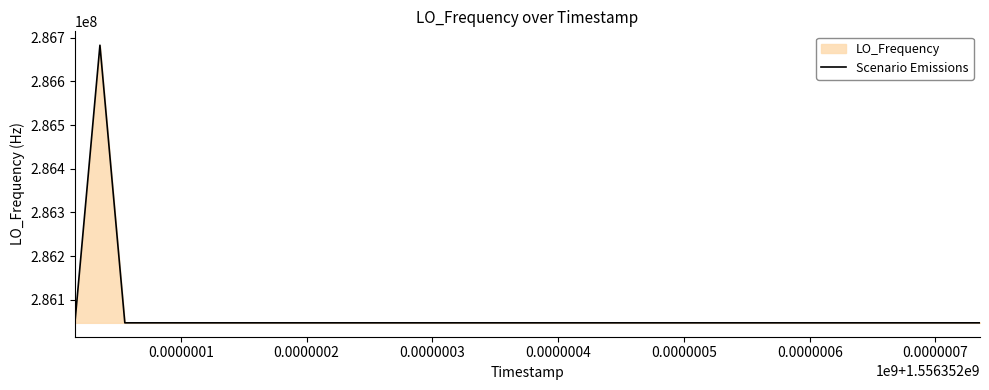

Reading left to right, list all the values displayed in this chart.

286046999.8	286682708.1	286047000.5	286047000.7	286046999.9	286047000.4	286047000.4	286047000.4	286047000.3	286047000.5	286047000.4	286047000.3	286047000.0	286047000.2	286047000.1	286047000.2	286047000.1	286047002.5	286047002.5	286047000.1	286046999.8	286046999.7	286047002.7	286047000.1	286047002.6	286046999.7	286047002.8	286046999.9	286047002.7	286047002.7	286047002.7	286047002.7	286047000.2	286047002.8	286047002.3	286047002.3	286047000.2	286047002.7	286046999.7	286046999.7